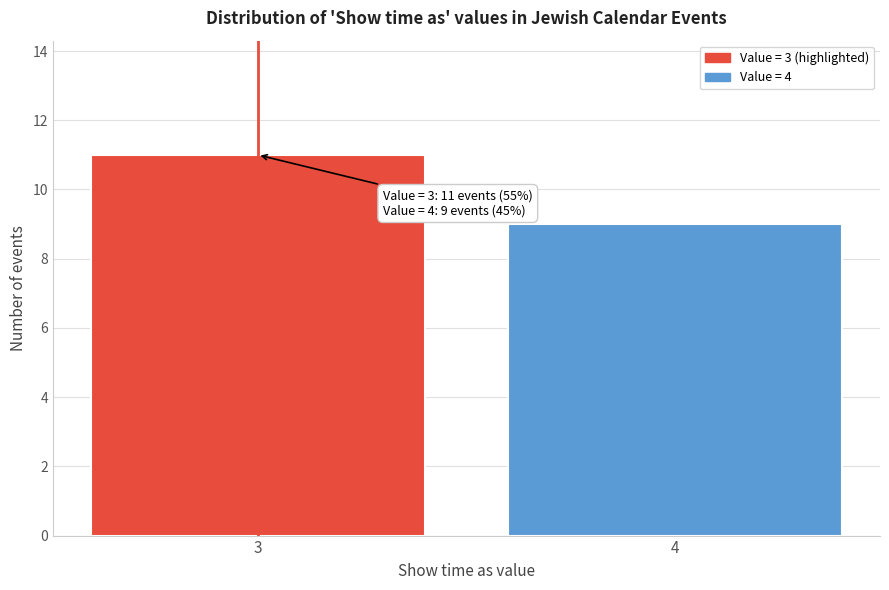

Reading right to left, transcribe all the data shown in this chart.

4=9	3=11